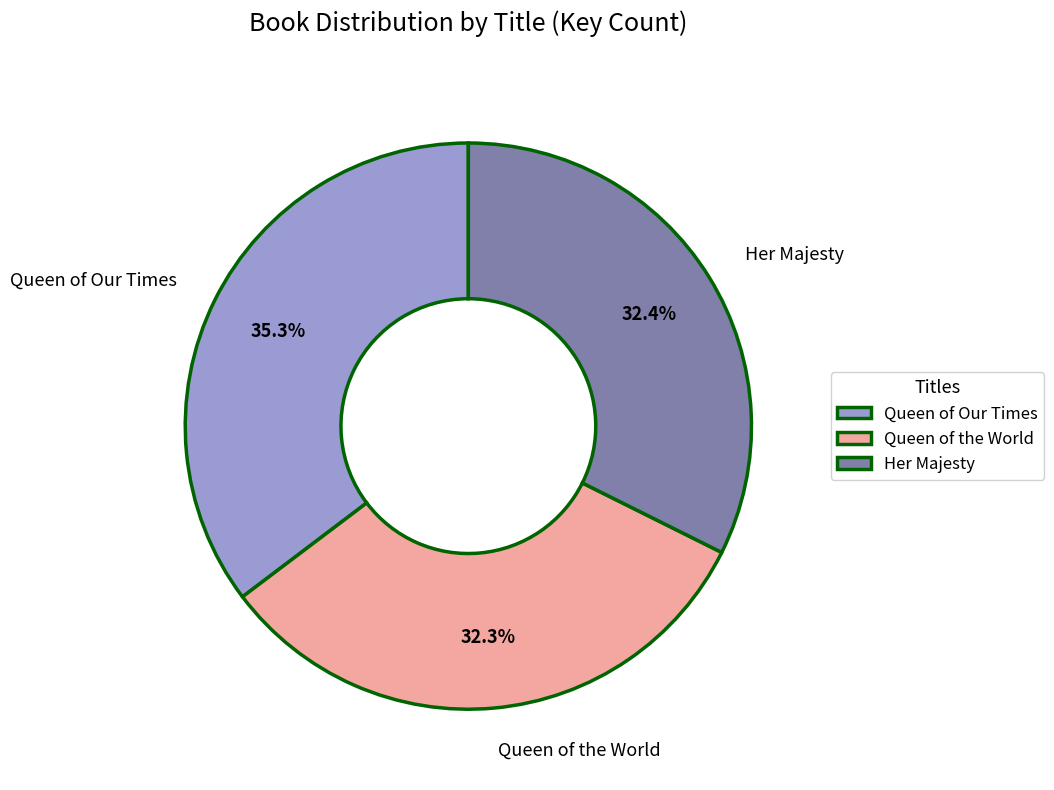

To the nearest percent, what percentage of the pie is Queen of Our Times?

35%